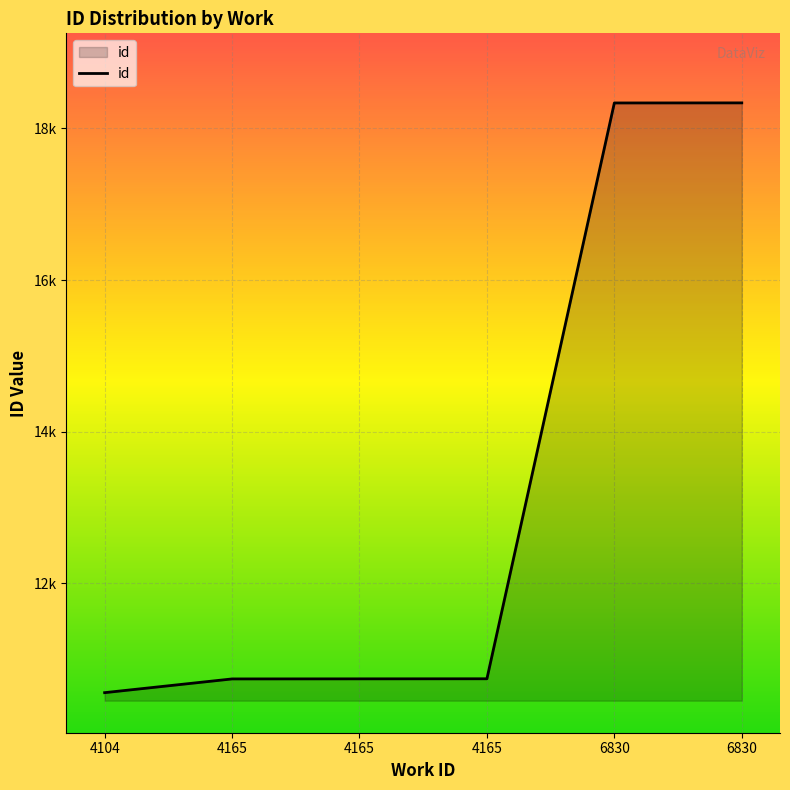

Between 6830 and 4165, which is larger?

6830